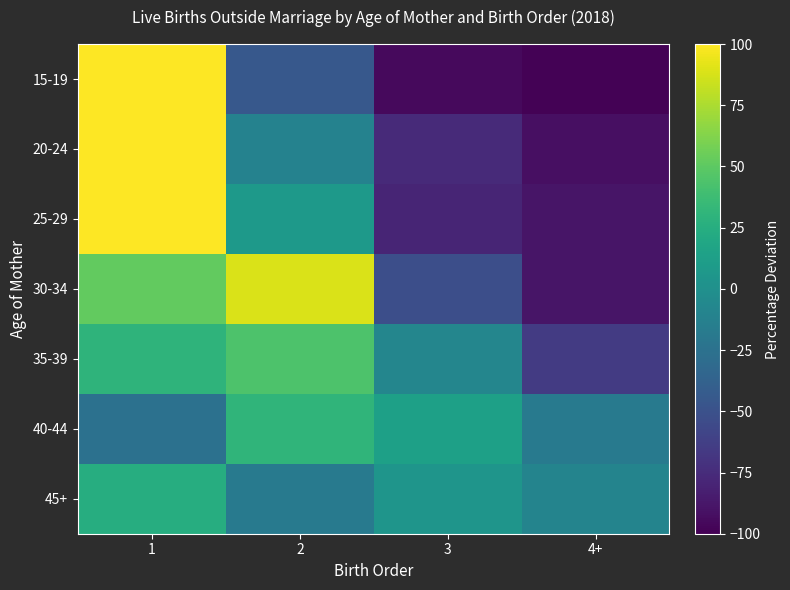

How many distinct data groups are displayed?

7